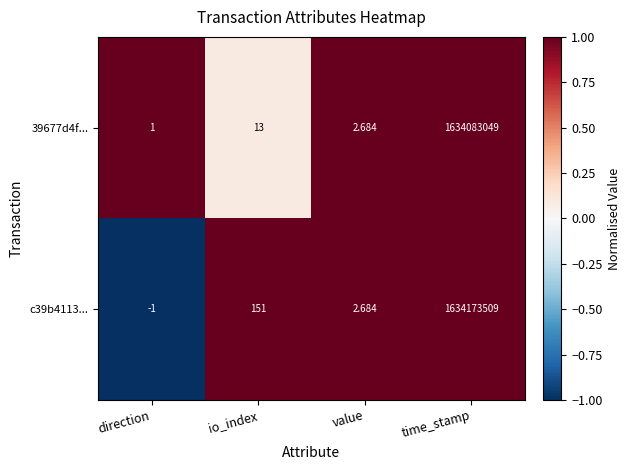

Where is 39677d4f... nearest to the value 817041525?

io_index